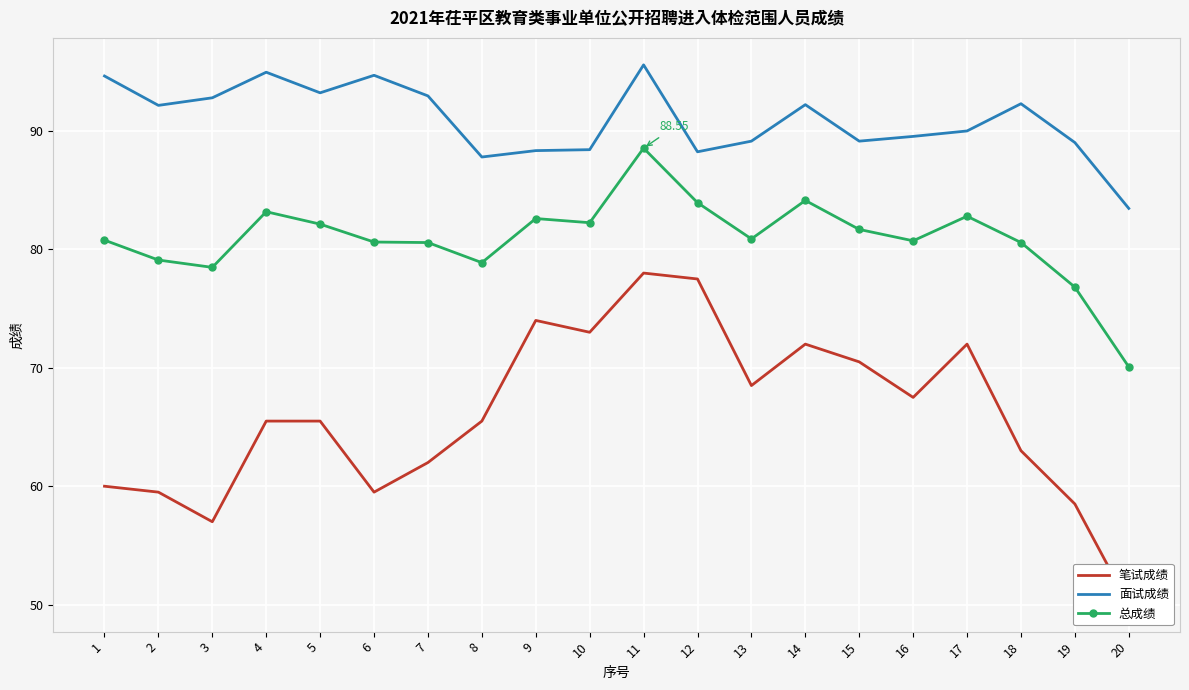

At which category is the sum across all series the highest?

11